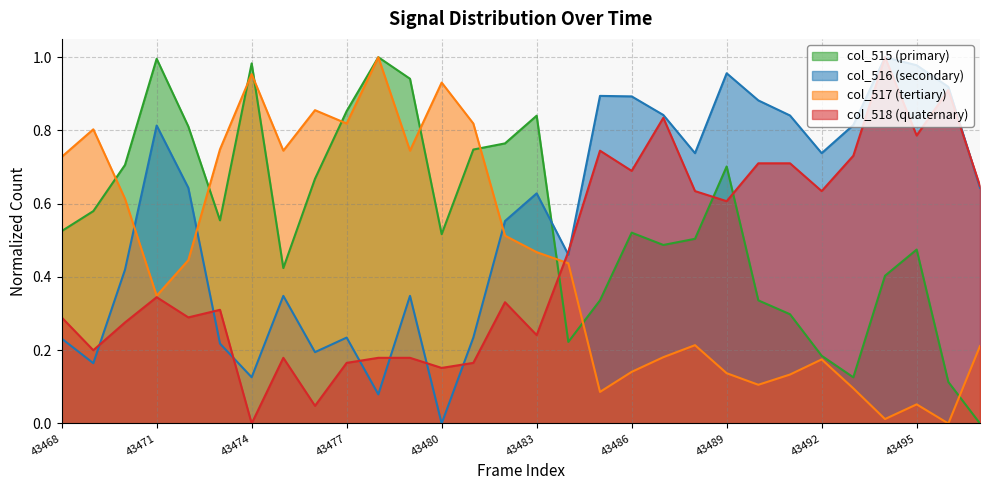

Which category has the lowest value in the col_516 series?

43480